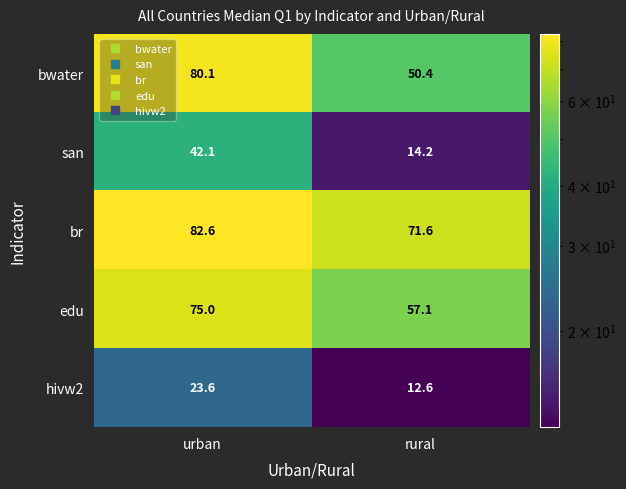

Reading right to left, what are all the values shown in this chart?

bwater: 50.4	80.1
san: 14.2	42.1
br: 71.6	82.6
edu: 57.1	75.0
hivw2: 12.6	23.6